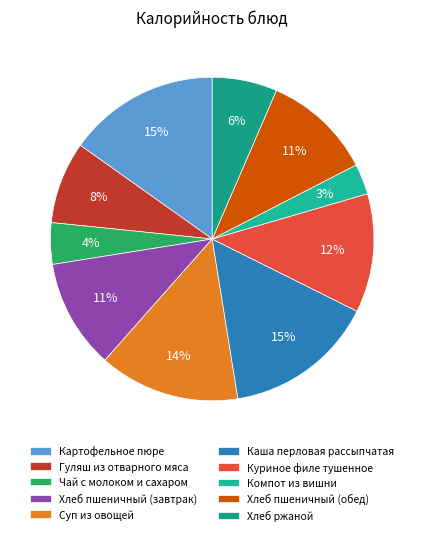

Count the number of slices in the pie.

10